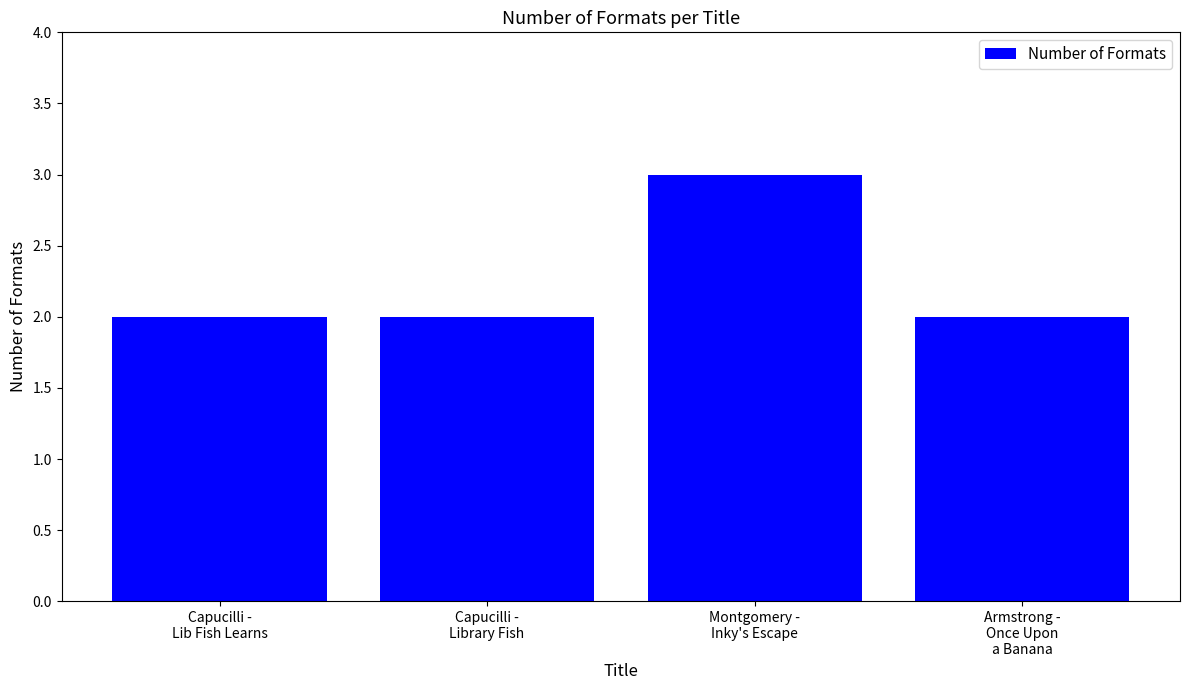

Reading left to right, transcribe all the data shown in this chart.

Capucilli -
Lib Fish Learns=2	Capucilli -
Library Fish=2	Montgomery -
Inky's Escape=3	Armstrong -
Once Upon
a Banana=2